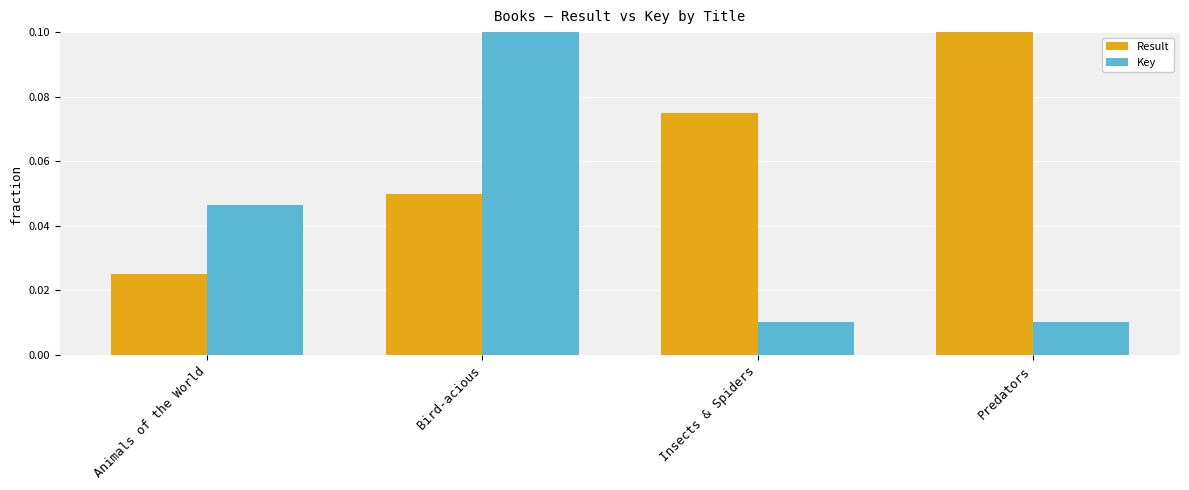

At which category is the sum across all series the highest?

Bird-acious